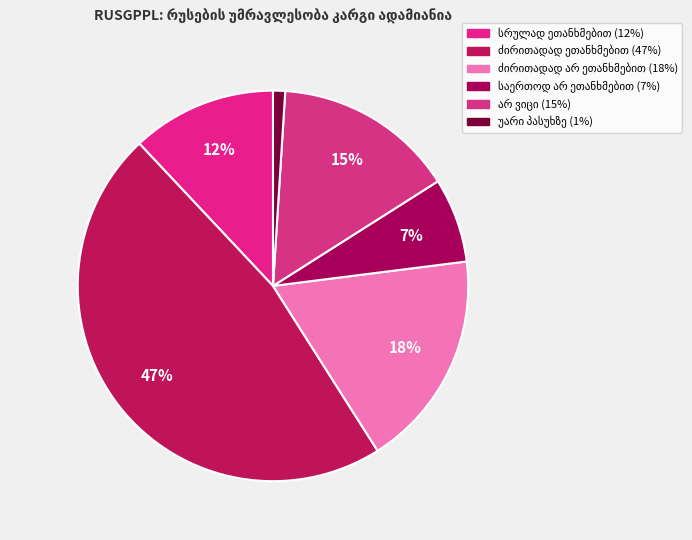

How many segments does this pie chart have?

6